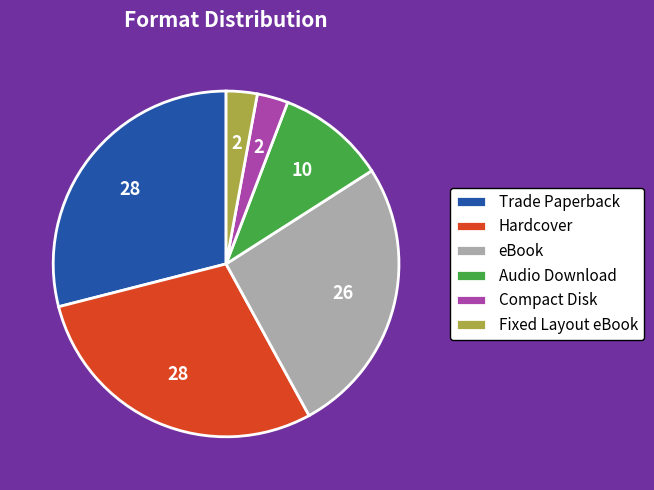

Approximately how many times larger is the value at eBook compared to Audio Download?

2.6